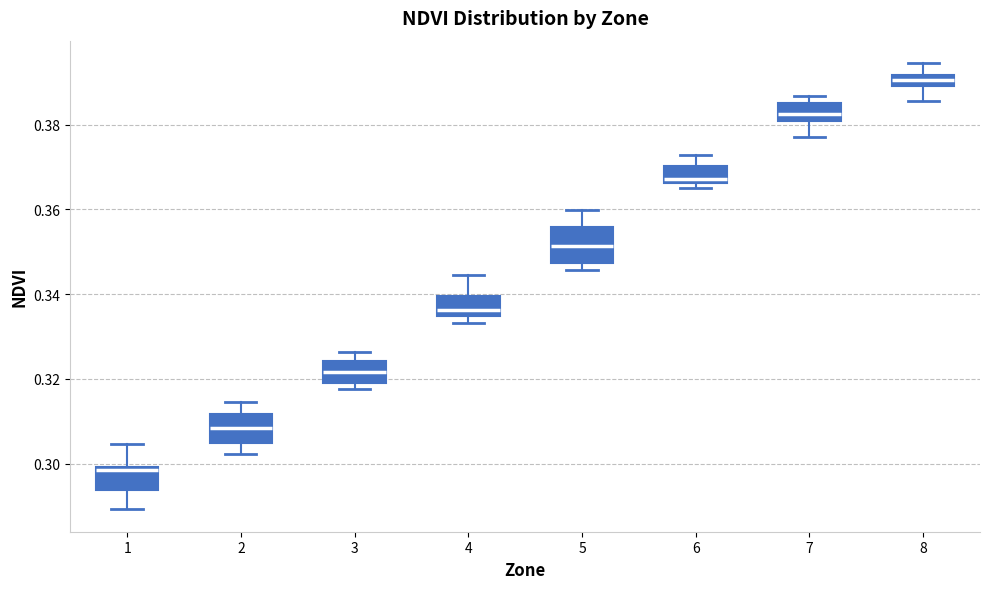

Where does the upper whisker of the box at x = 6 end on the y-axis? The values are not printed on the chart, so give them approximately, as read against the axis.

0.372